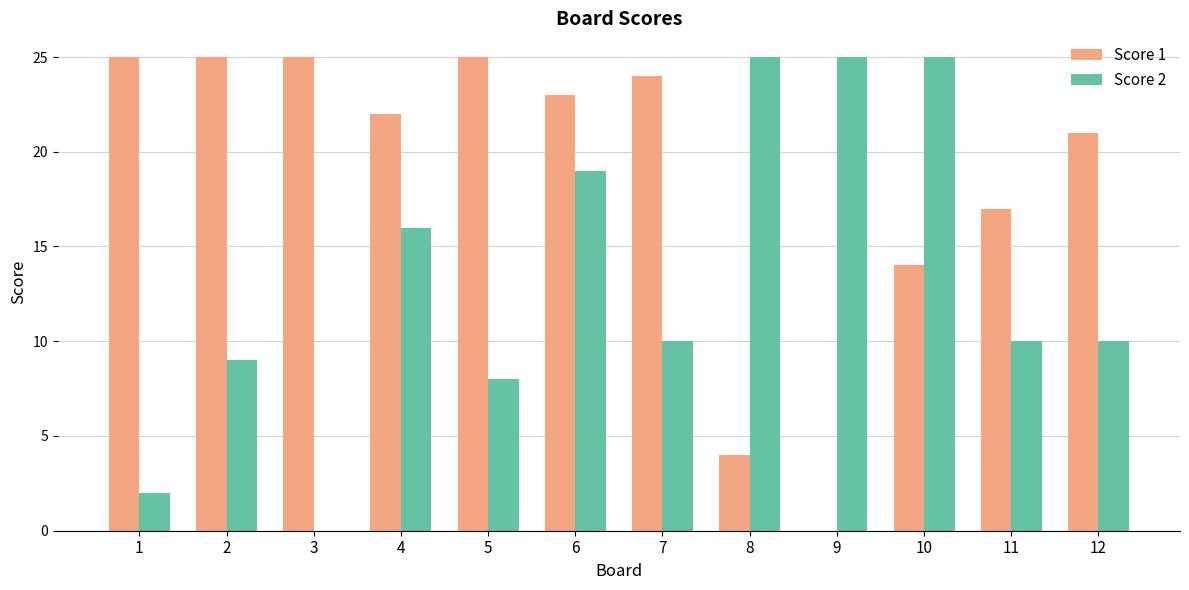

What is the sum of the Score 1 values at 7 and 1?

49